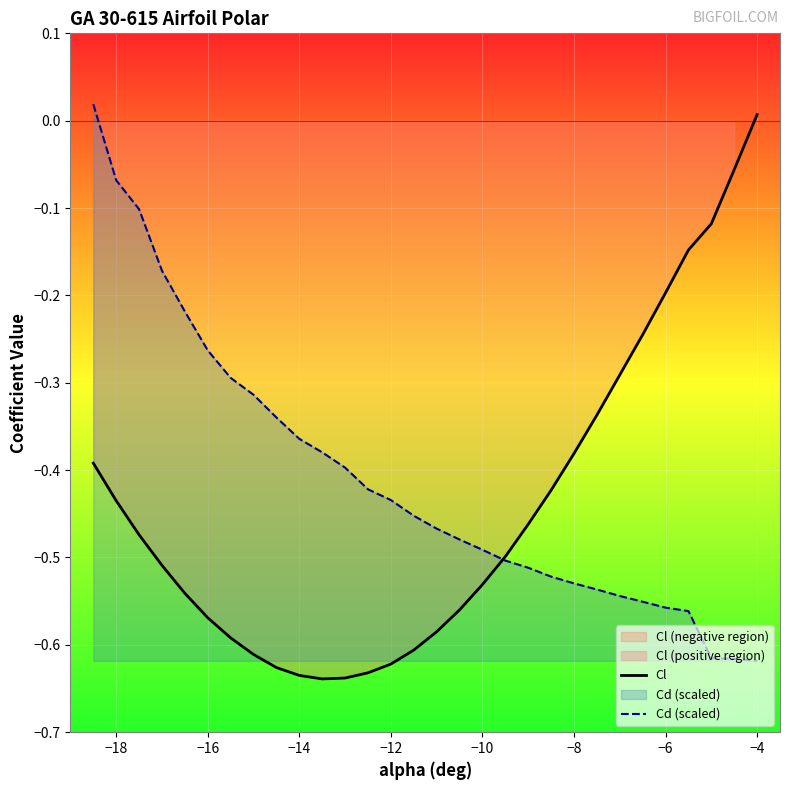

Is it true that Cd (scaled) equals -0.3 at −8?

False